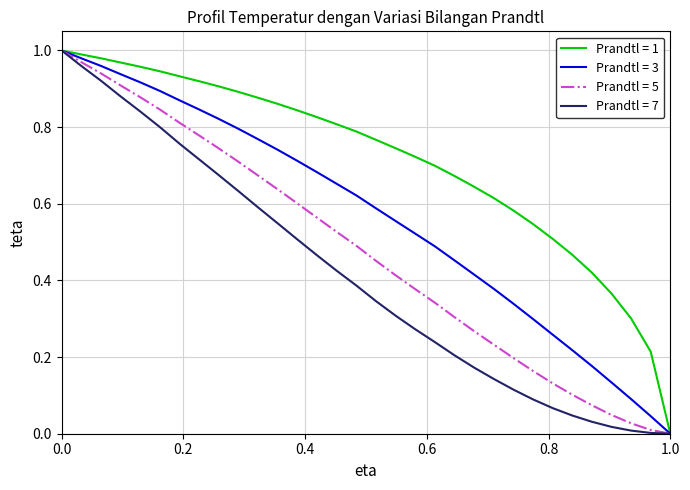

Which series has the largest total across all categories?

Prandtl = 1